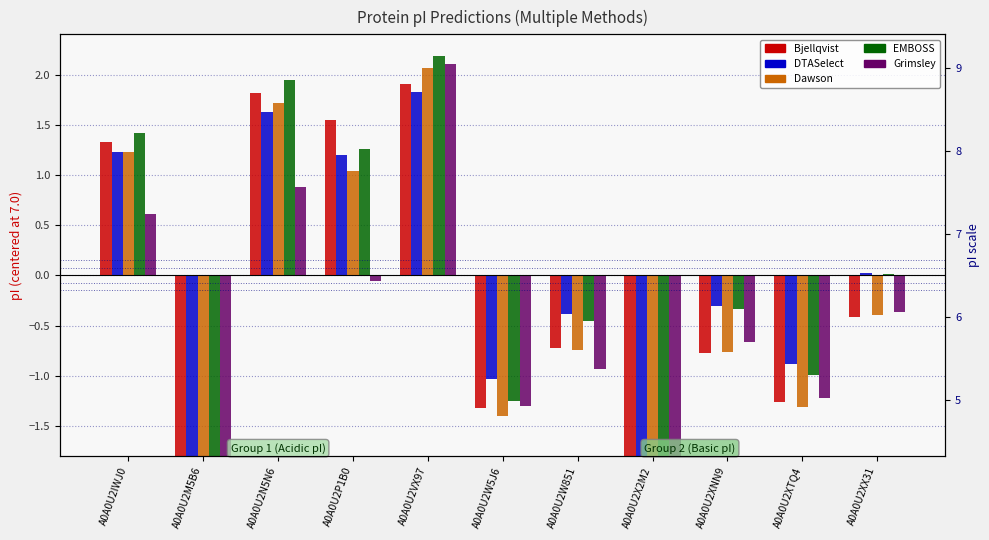

How many data points in Bjellqvist are less than 0?

7